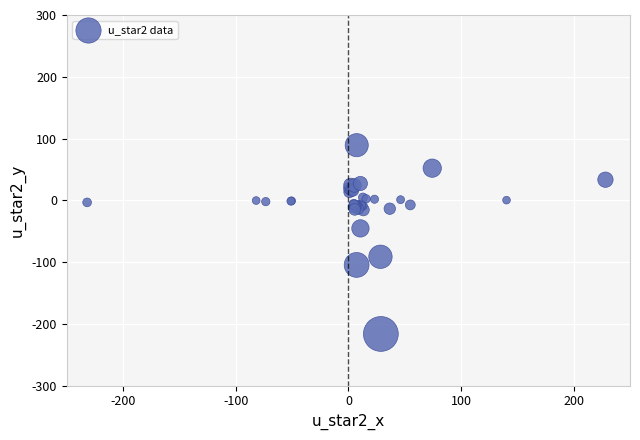

What Y value in the scatter plot is closest to -63?

-45.6